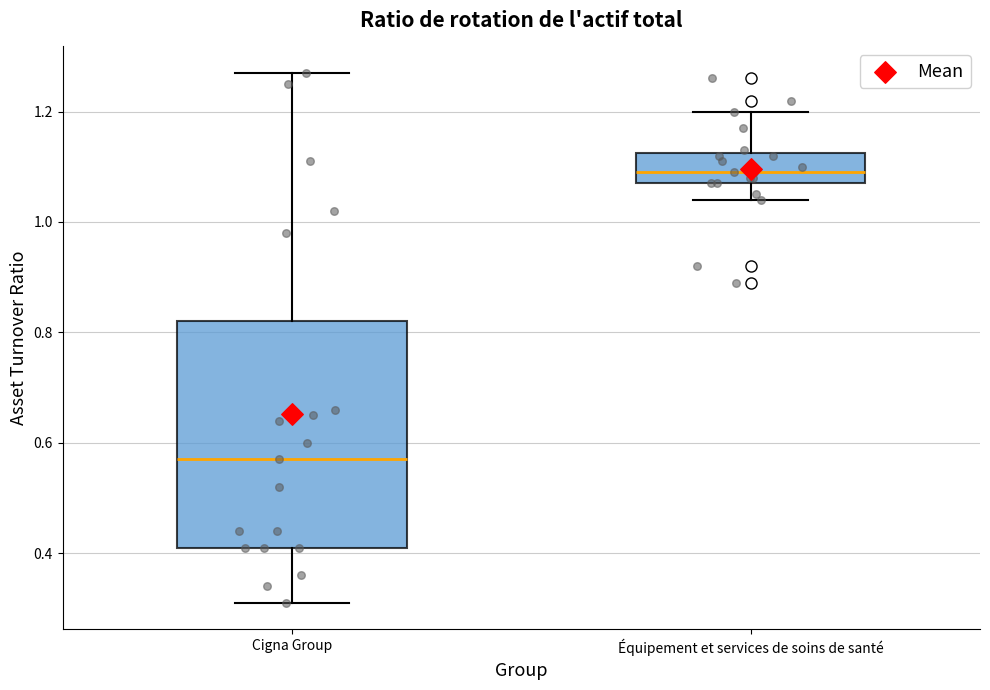

Reading left to right, transcribe this box plot: for each box, give where its median line is, the range the box spans, and where its two whiskers end, as read against the y-axis. The values are not printed on the chart, so give them approximately, as read against the axis.

Cigna Group: median 0.58, box 0.42 to 0.82, whiskers 0.32 to 1.28
Équipement et services de soins de santé: median 1.10, box 1.08 to 1.12, whiskers 1.04 to 1.20